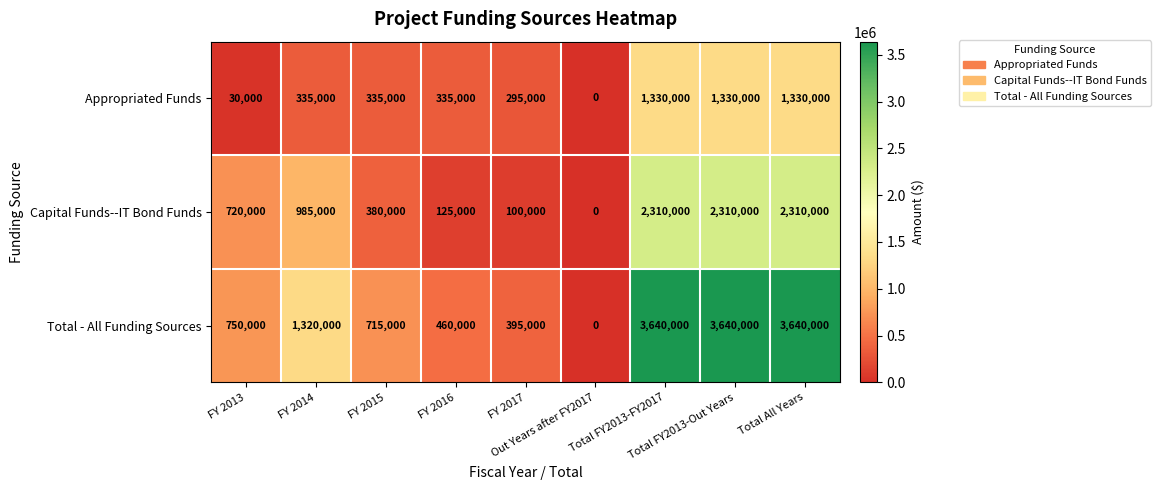

What is the maximum value for Total - All Funding Sources?

3640000